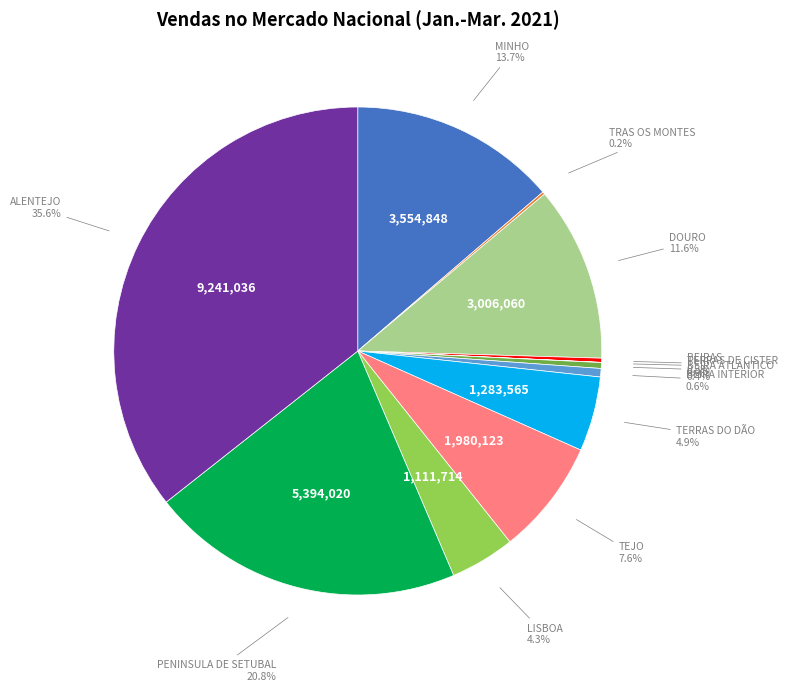

Does any single category account for the majority?

No